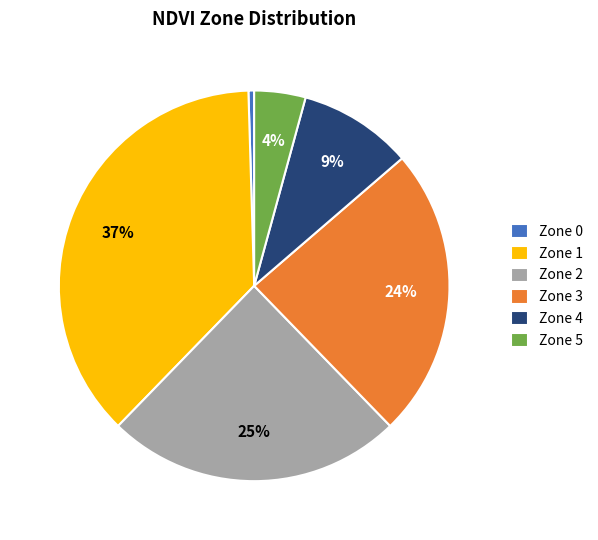

Is there a majority slice in this chart?

No